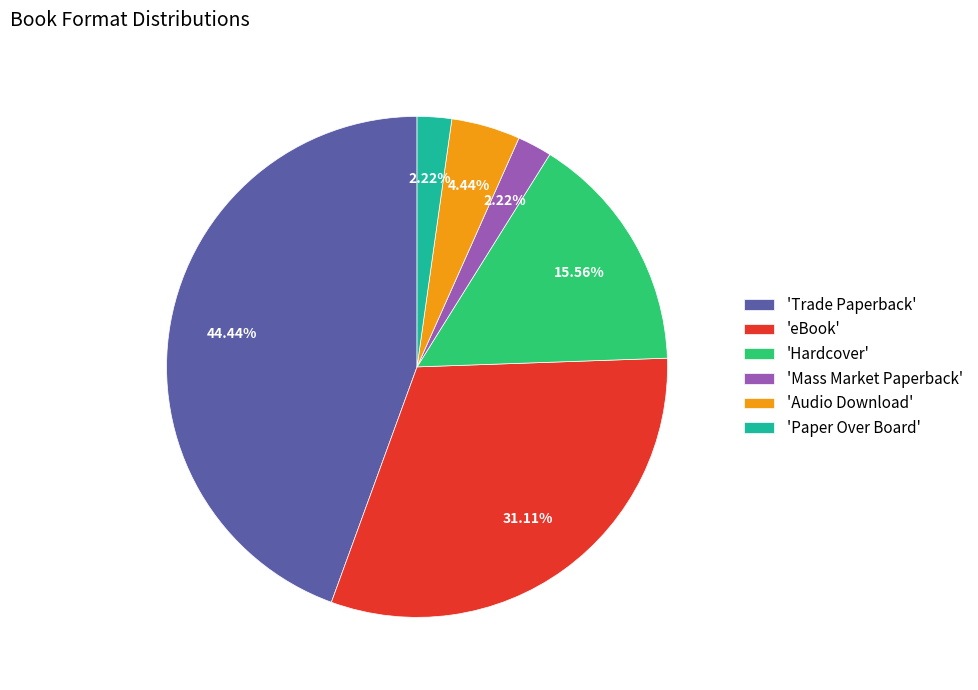

Which category has the biggest portion of the pie?

'Trade Paperback'